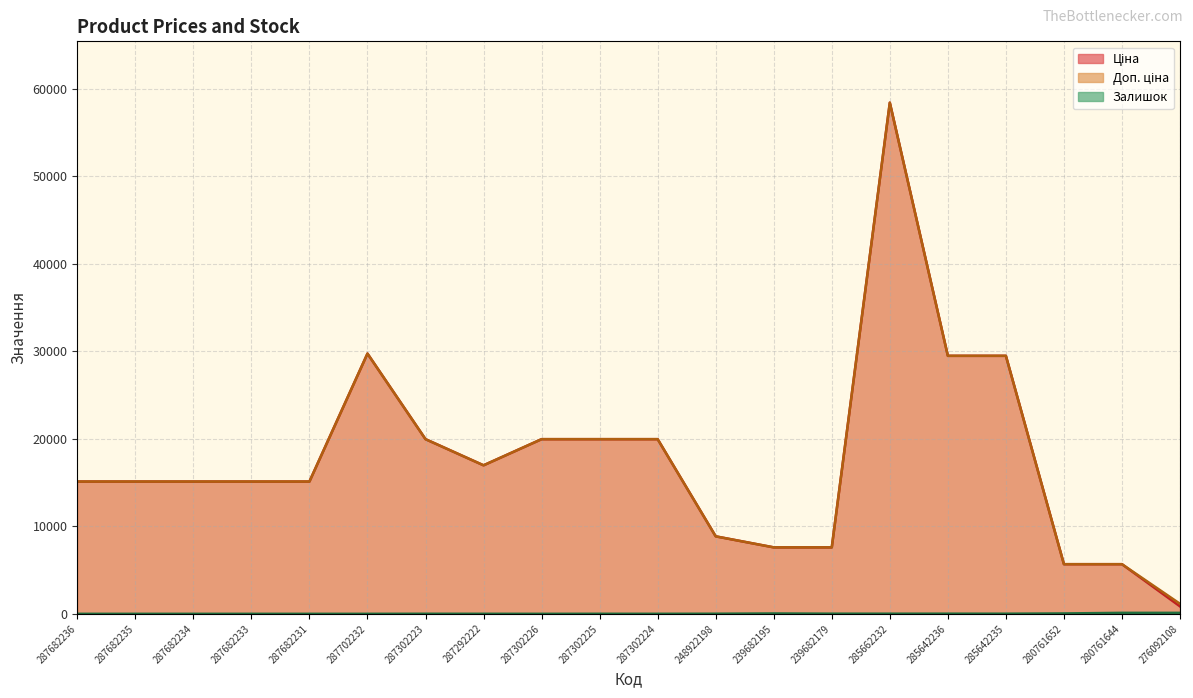

What position from the right is 287682234?

18